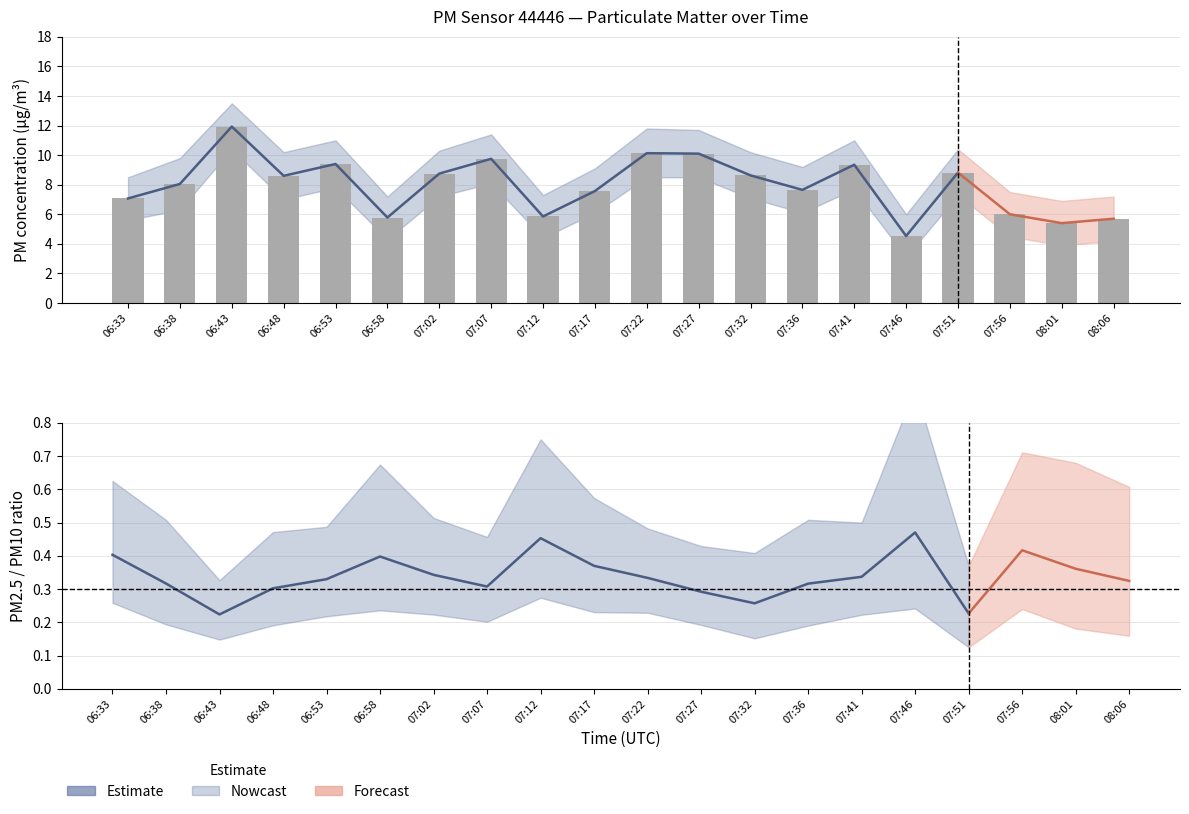

Reading left to right, what are all the values shown in this chart?

7.1	8.1	11.9	8.6	9.4	5.8	8.8	9.8	5.8	7.6	10.1	10.1	8.6	7.7	9.3	4.5	8.8	6.0	5.4	5.7